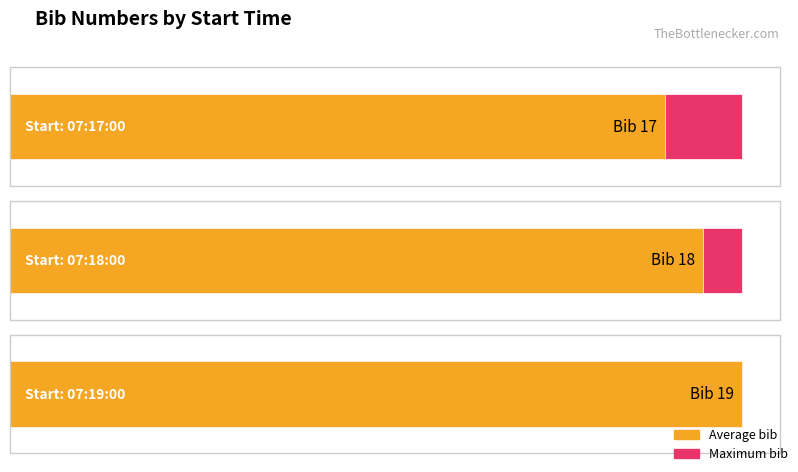

What is the change in value from 07:17:00 to 07:19:00?

+2